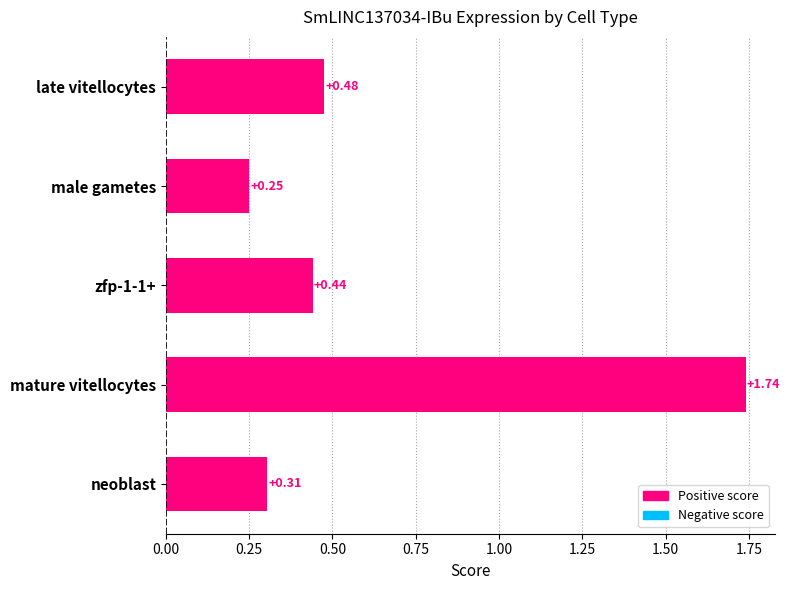

How many values are between 0 and 1?

4